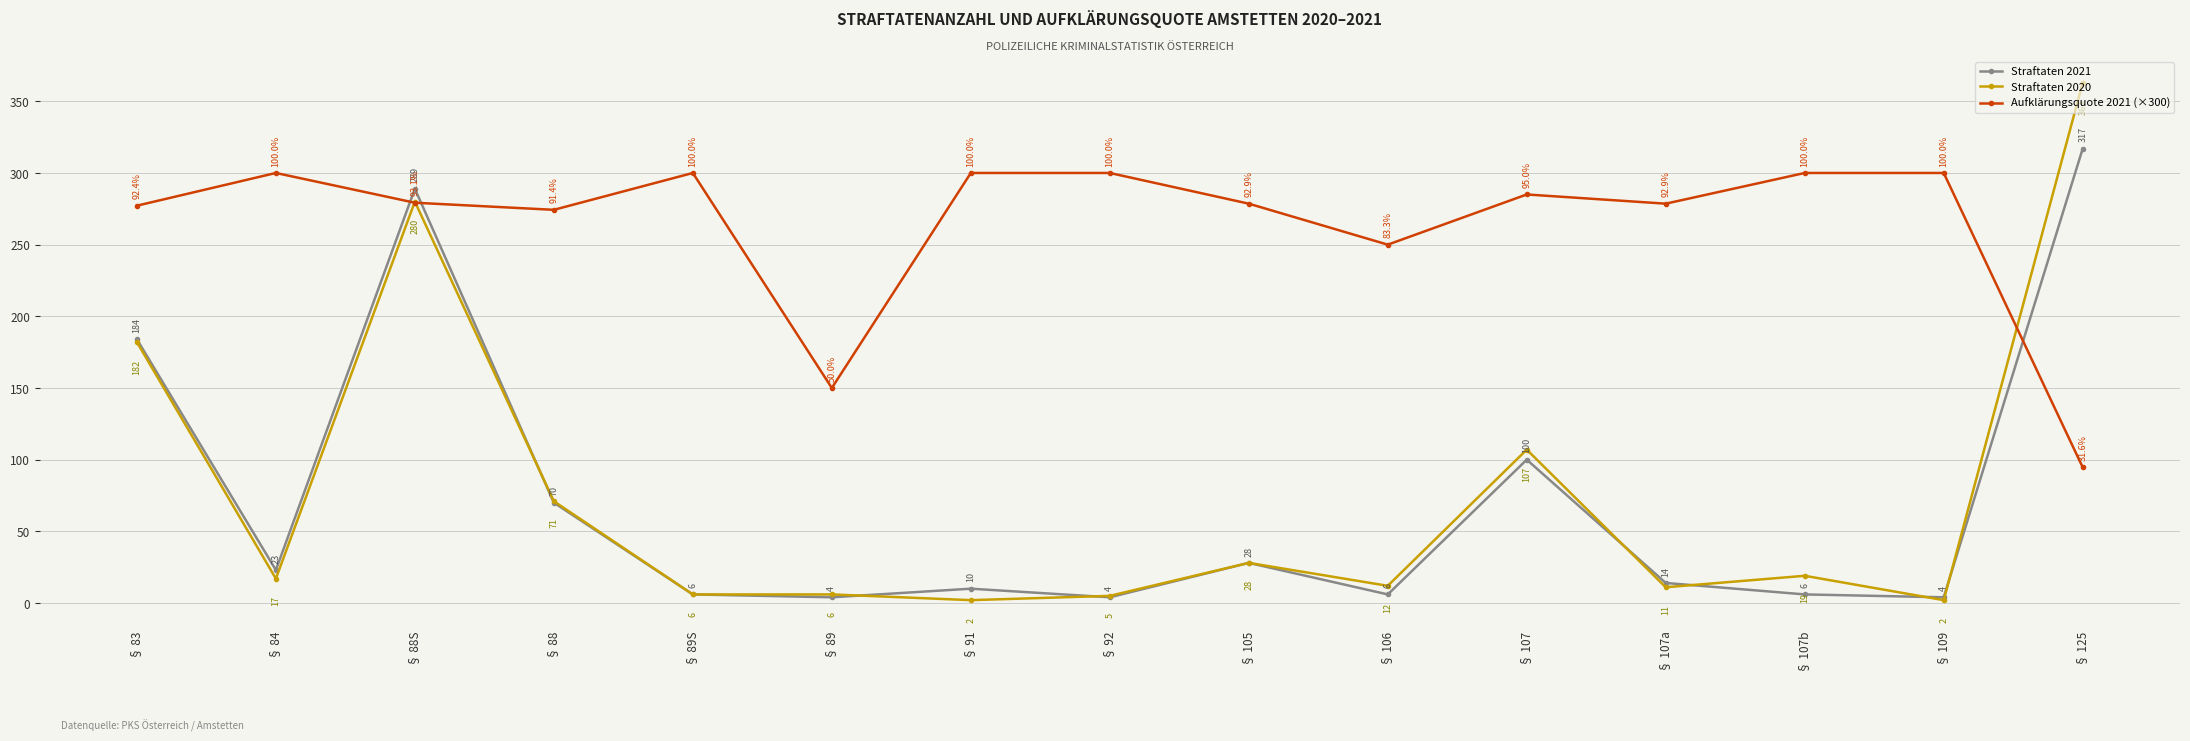

Where is Straftaten 2020 nearest to the value 182?

§ 83